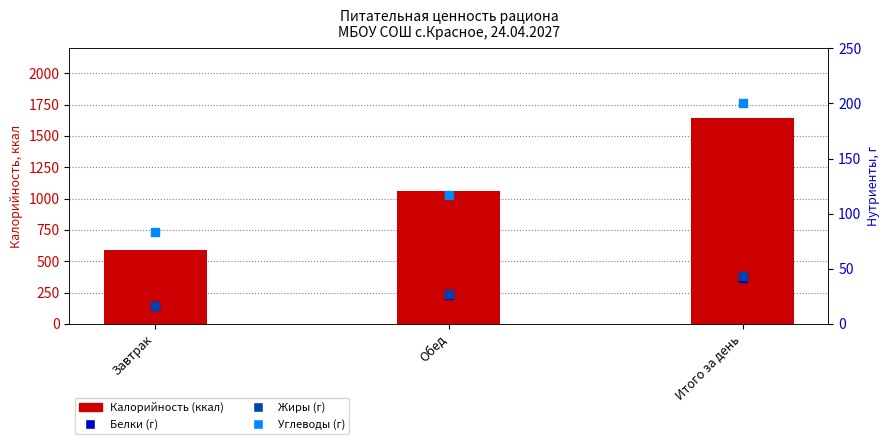

Which series has the largest total across all categories?

Калорийность (ккал)